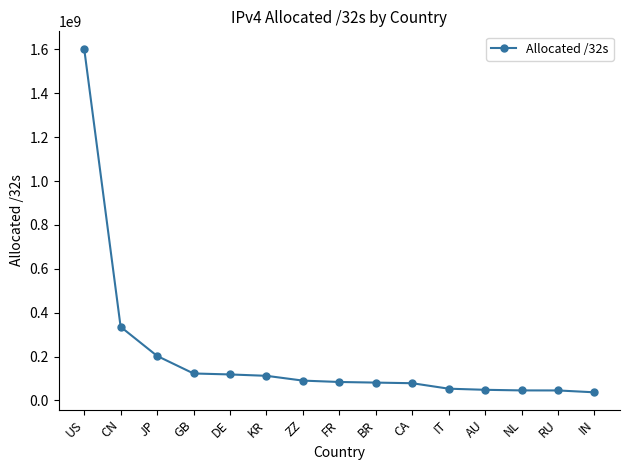

What is the change in value from FR to CA?

-5613872